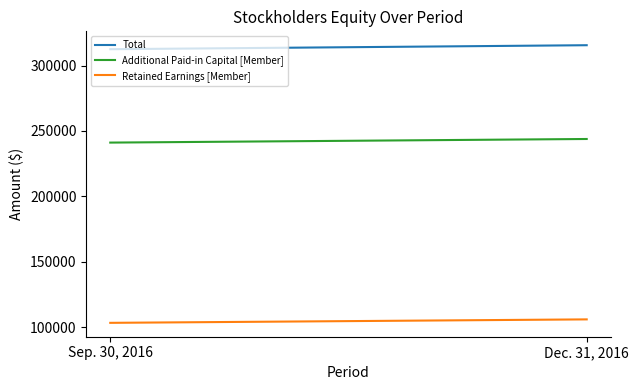

What is the label of the 2nd point from the left?

Dec. 31, 2016